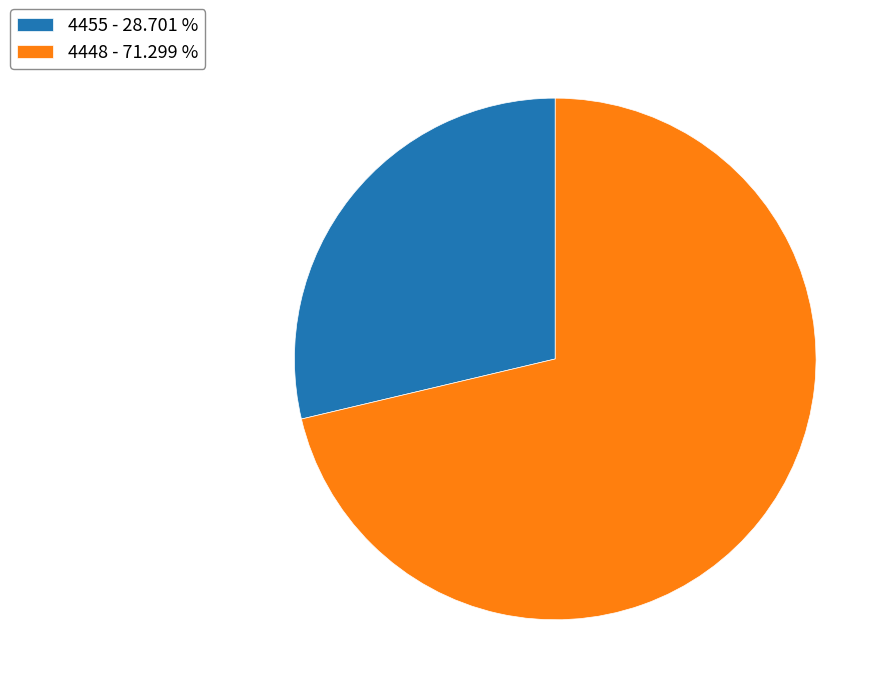

How many slices are in this pie chart?

2